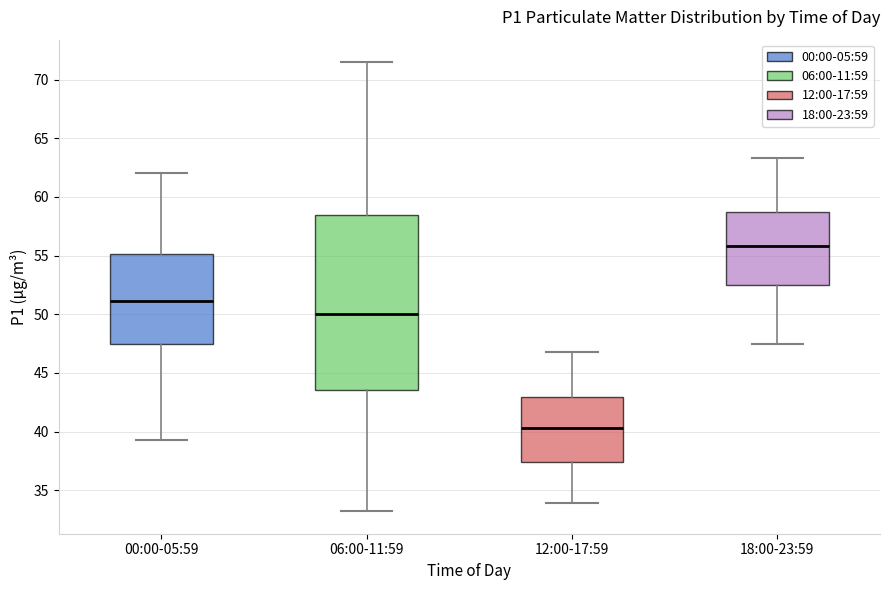

Reading left to right, transcribe this box plot: for each box, give where its median line is, the range the box spans, and where its two whiskers end, as read against the y-axis. The values are not printed on the chart, so give them approximately, as read against the axis.

00:00-05:59: median 51.0, box 47.5 to 55.0, whiskers 39.5 to 62.0
06:00-11:59: median 50.0, box 43.5 to 58.5, whiskers 33.0 to 71.5
12:00-17:59: median 40.5, box 37.5 to 43.0, whiskers 34.0 to 47.0
18:00-23:59: median 56.0, box 52.5 to 58.5, whiskers 47.5 to 63.5